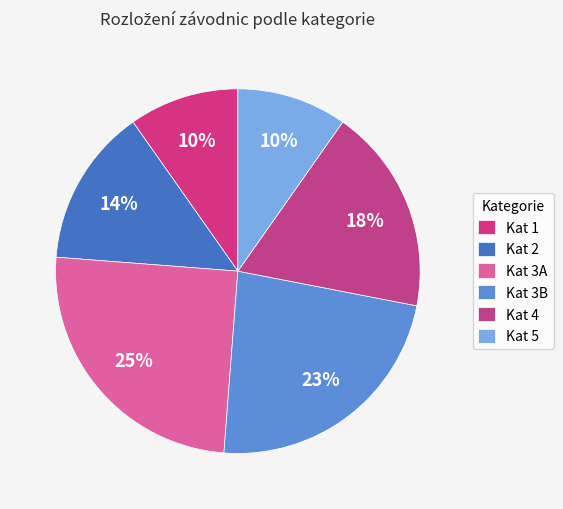

Is it true that Kat 2 is 29% of the pie?

False